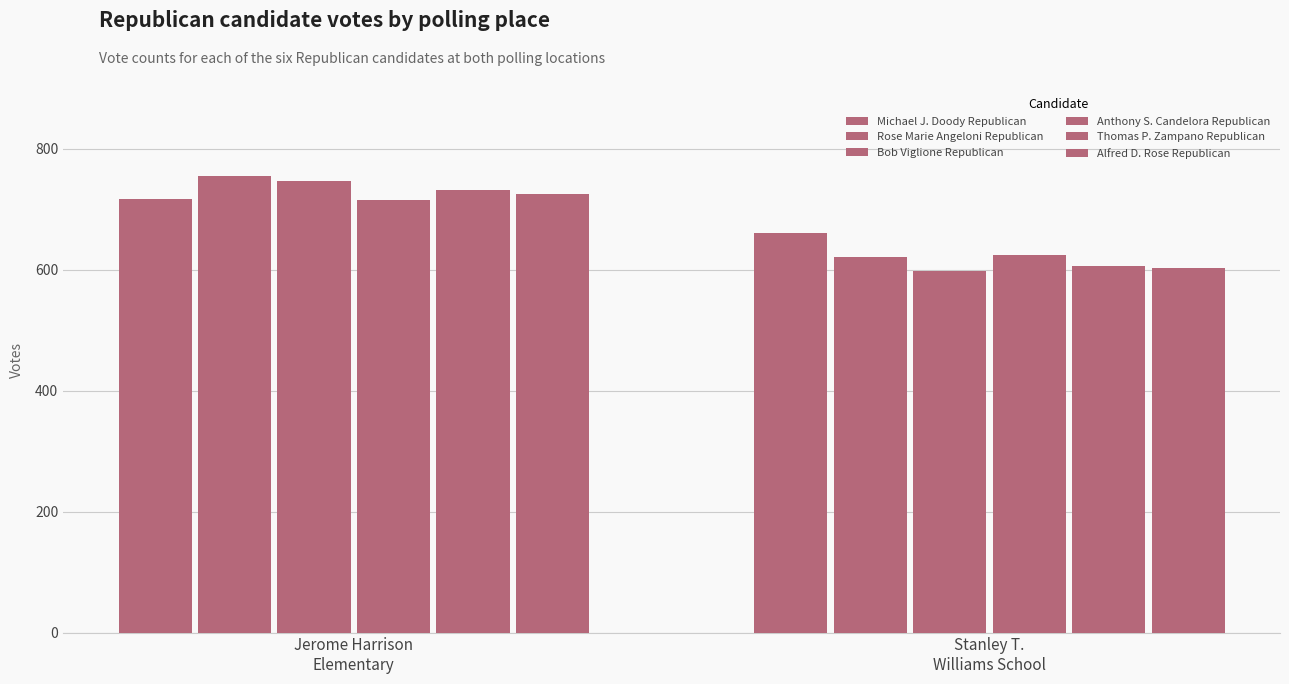

Are the bars grouped side by side (vs. stacked)?

Yes